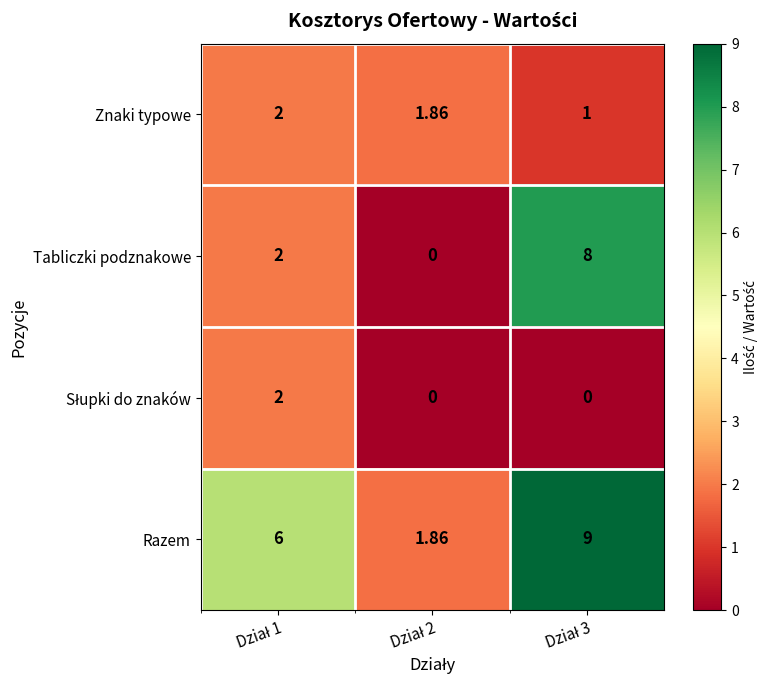

Which series has the largest total across all categories?

Razem